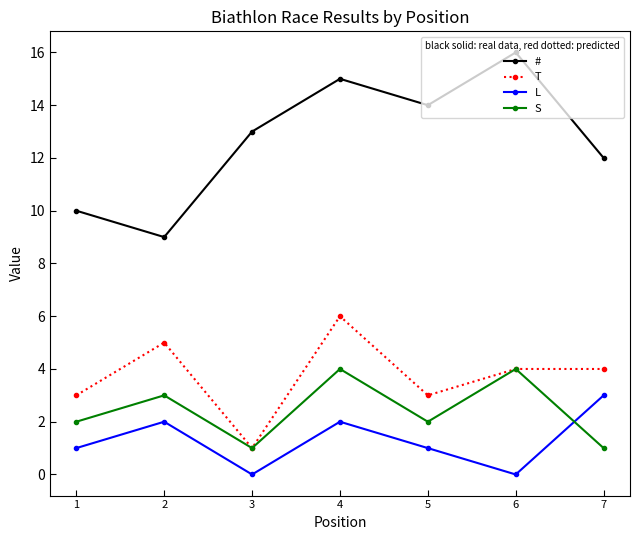

What is the sum of all # values?

89